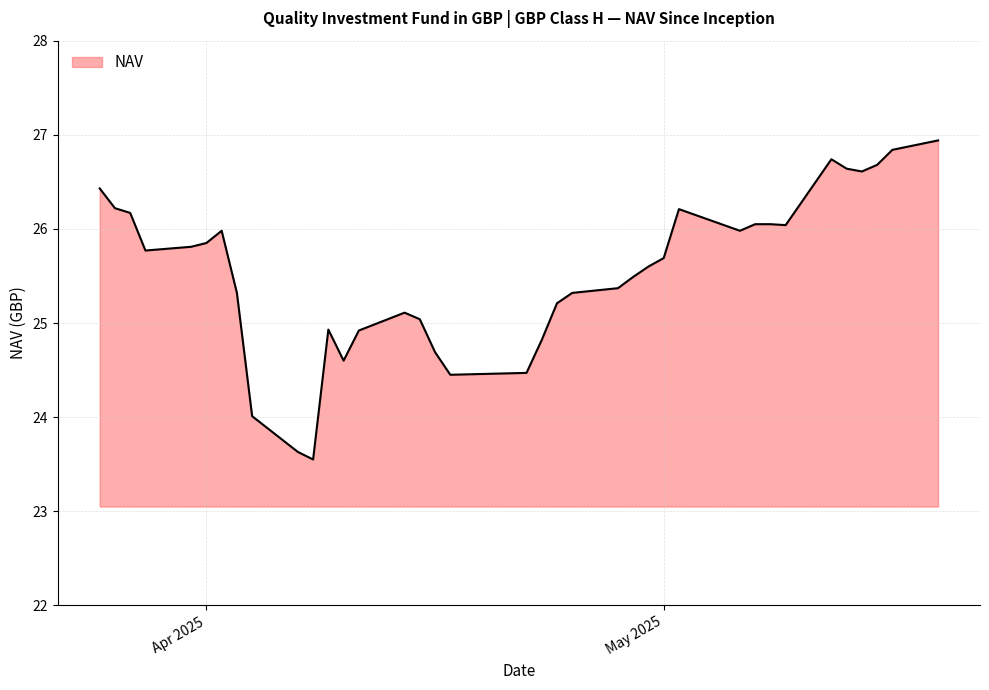

What is the minimum value shown in the chart?

23.6